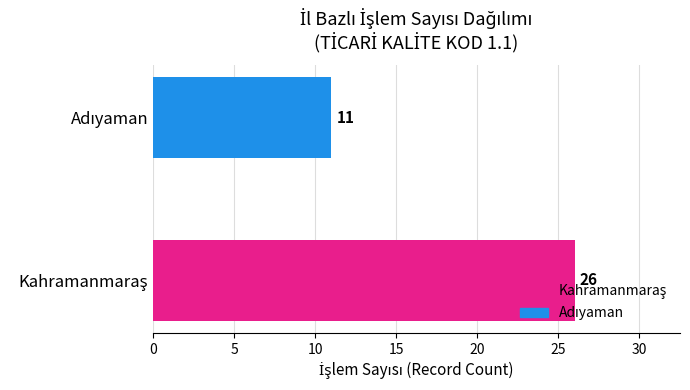

How many values are below 26?

1